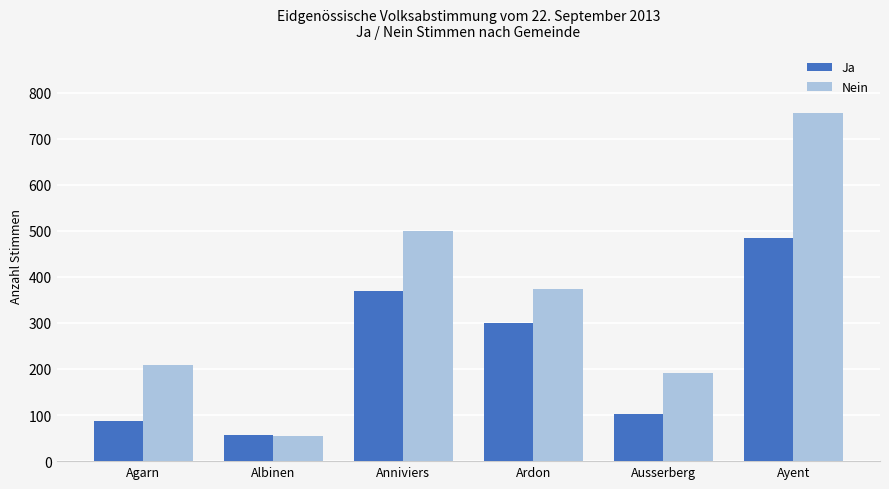

The Ja series shows 101 at Albinen. True or false?

False